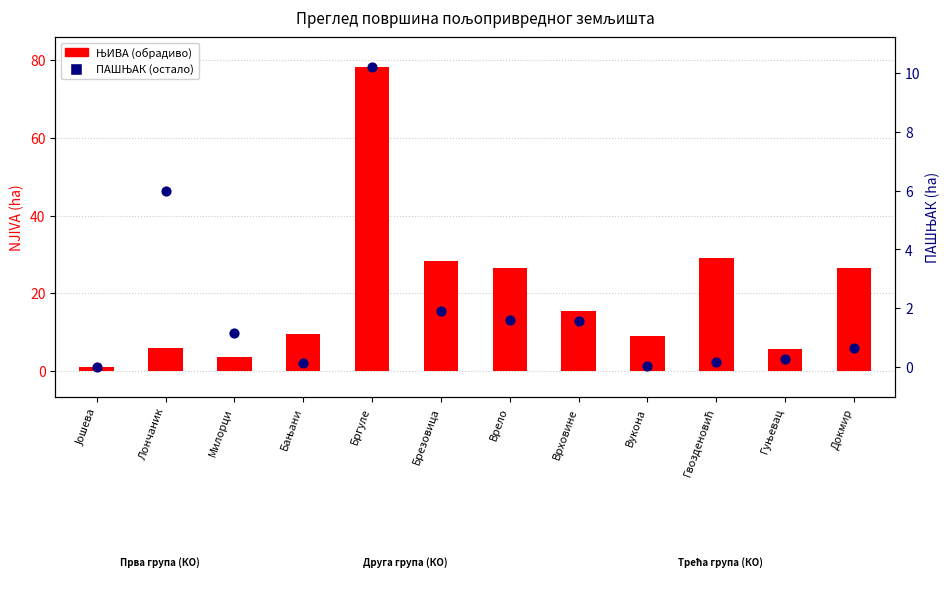

Which series has the largest total across all categories?

ЊИВА (обрадиво)